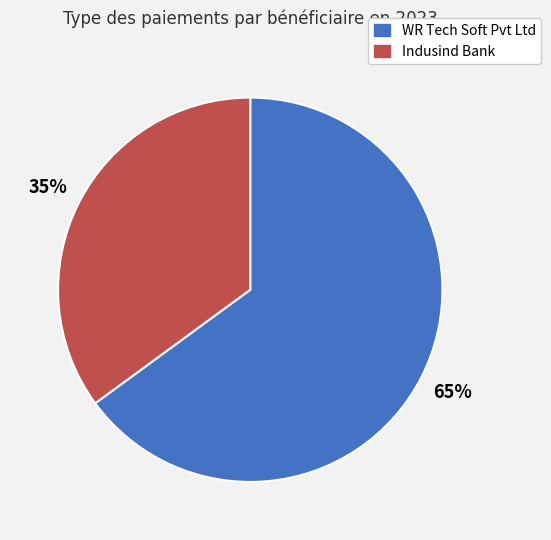

What percentage is the WR Tech Soft Pvt Ltd slice, to the nearest percent?

65%